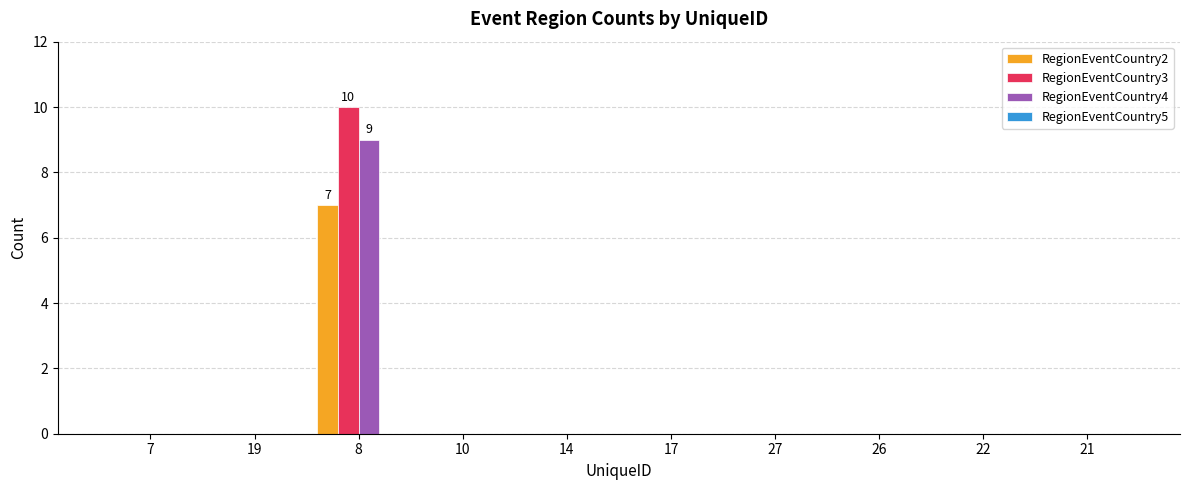

How many distinct data groups are displayed?

3